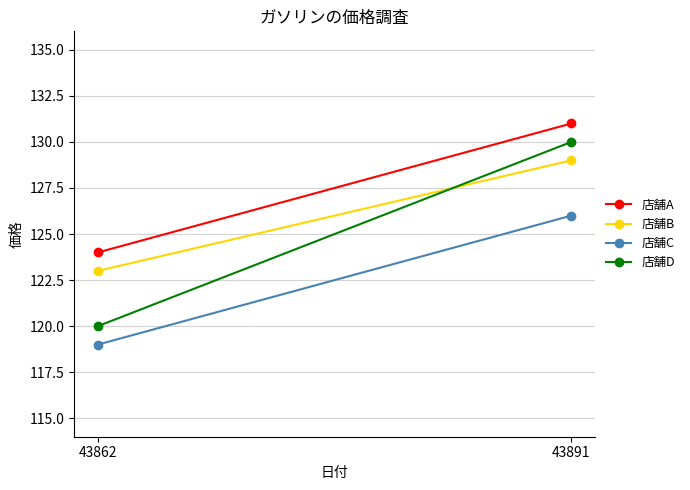

Reading left to right, transcribe all the data shown in this chart.

店舗A: 124	131
店舗B: 123	129
店舗C: 119	126
店舗D: 120	130